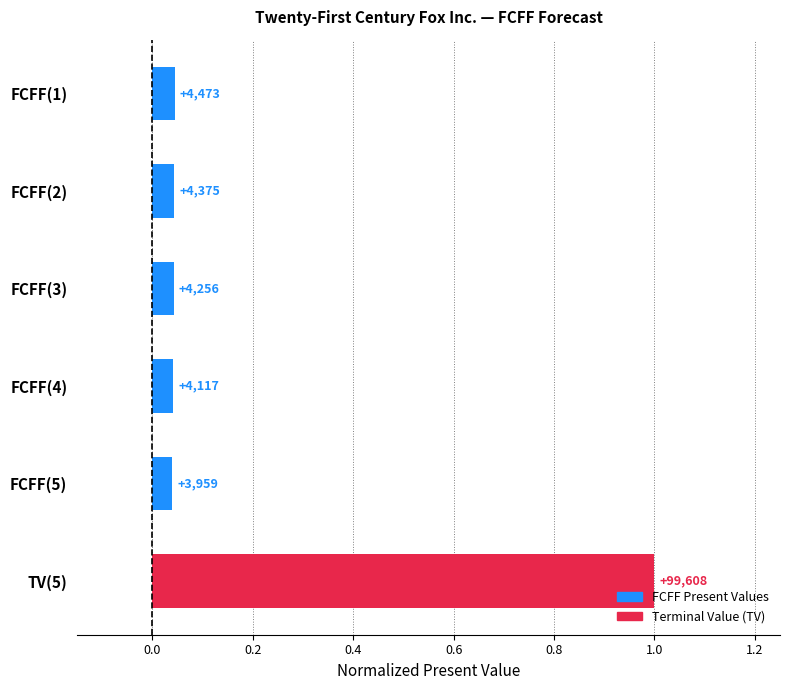

How many bars are there in total?

6